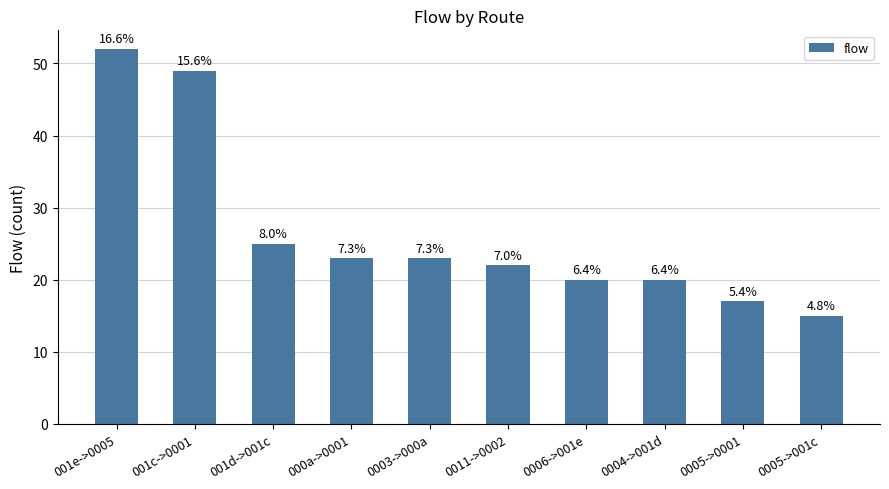

What is the approximate value at 0003->000a?

23